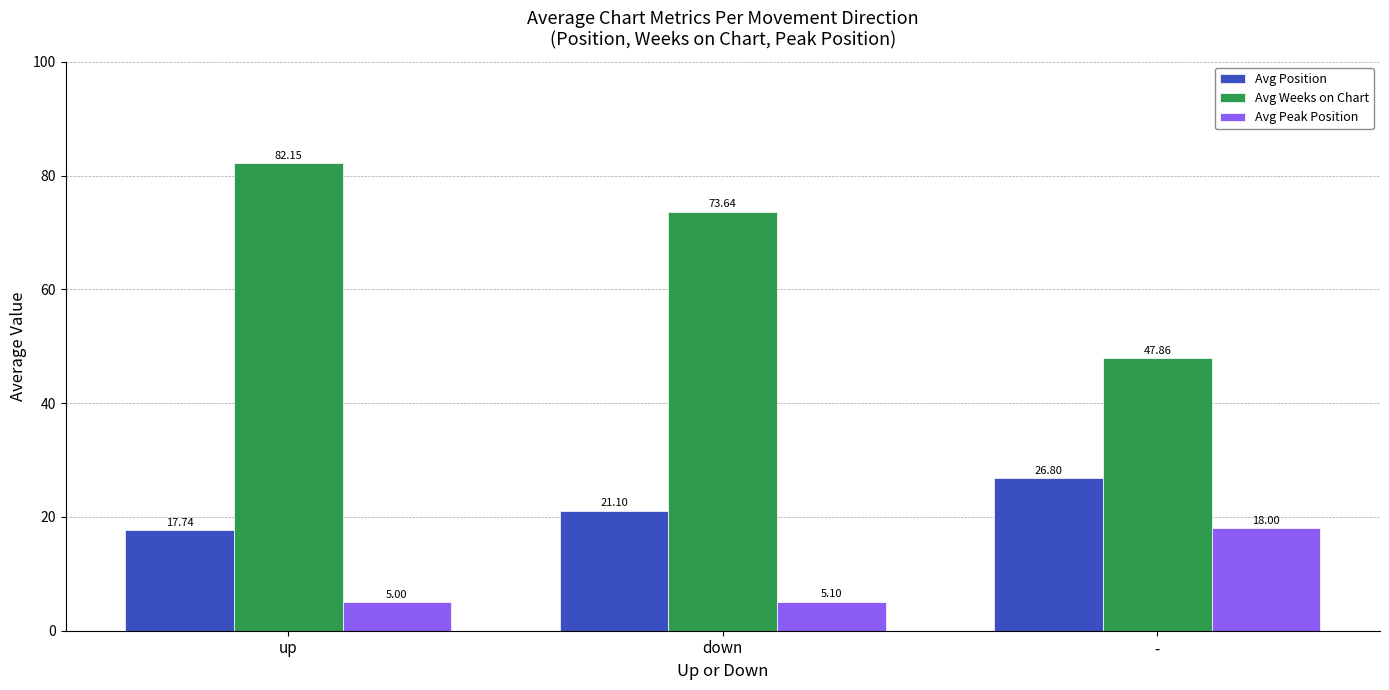

What is the total value across all series at down?

99.8